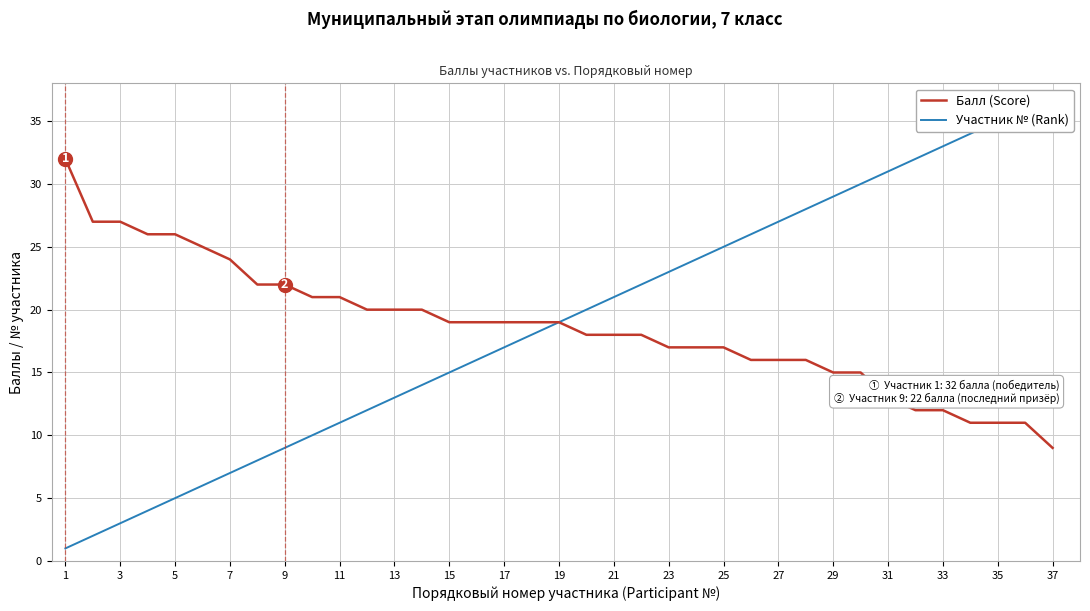

True or false: Балл (Score) has a value of 12 at 33.

True